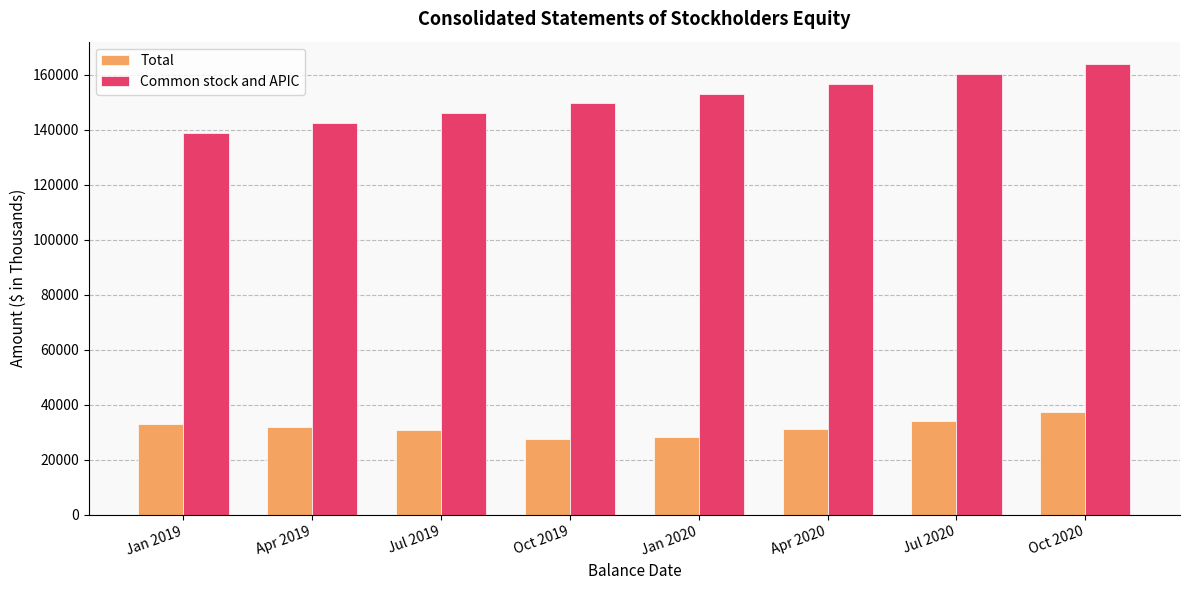

How many bars are there in total?

16